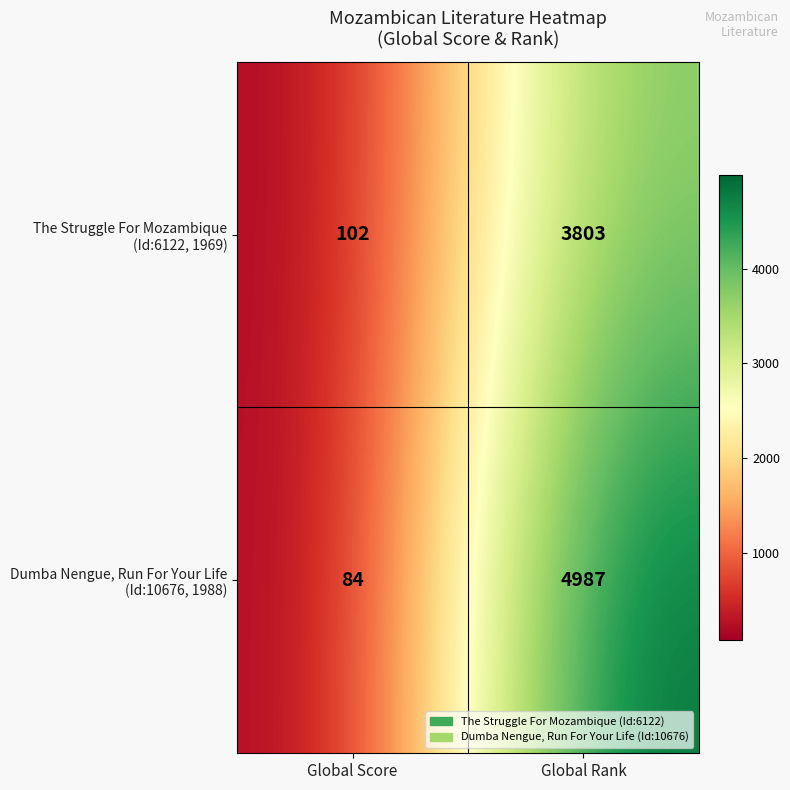

What is the total value across all series at Global Rank?

8790